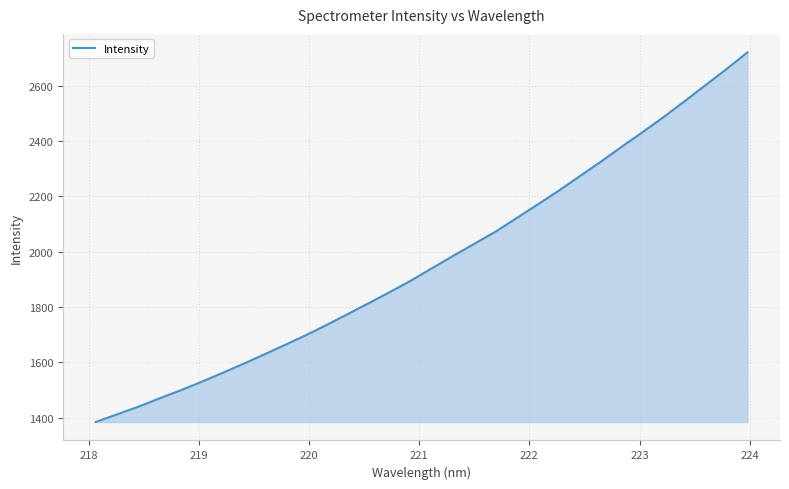

What is the minimum value shown in the chart?

1384.2